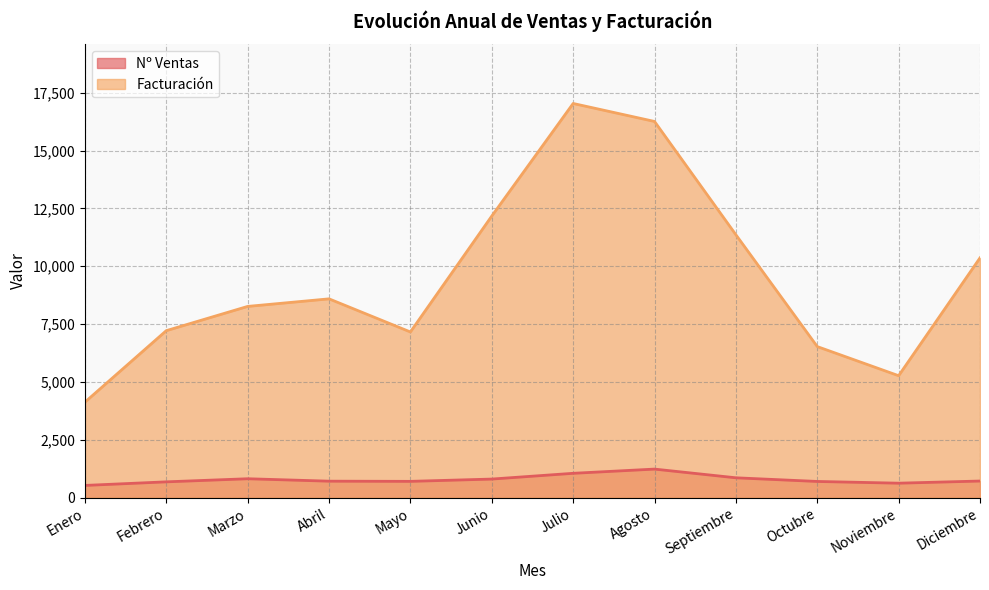

At which category is the sum across all series the highest?

Julio